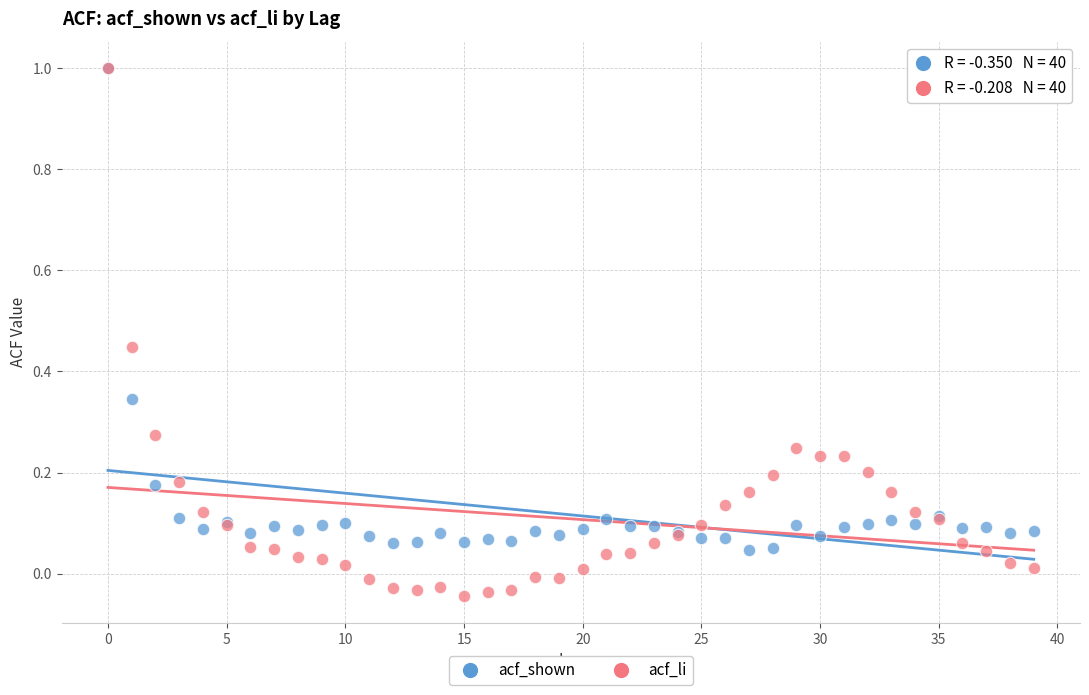

What are all the series names shown in the legend?

acf_shown, acf_li